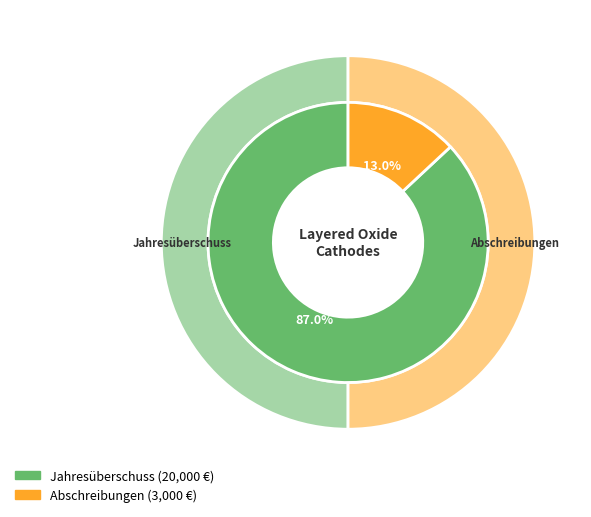

What is the change in value from Jahresüberschuss to Abschreibungen?

-17000